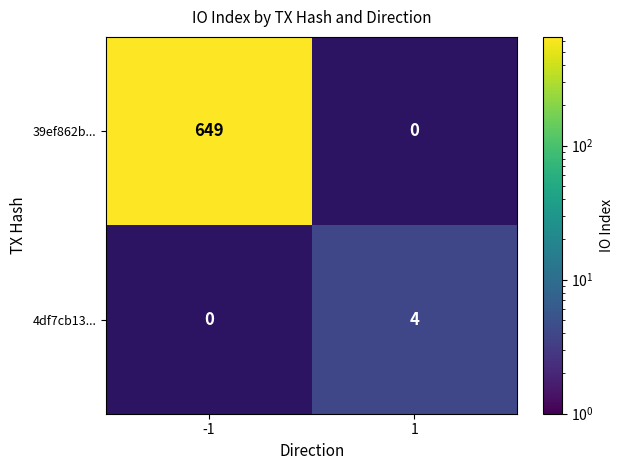

How many categories are shown in the chart?

2